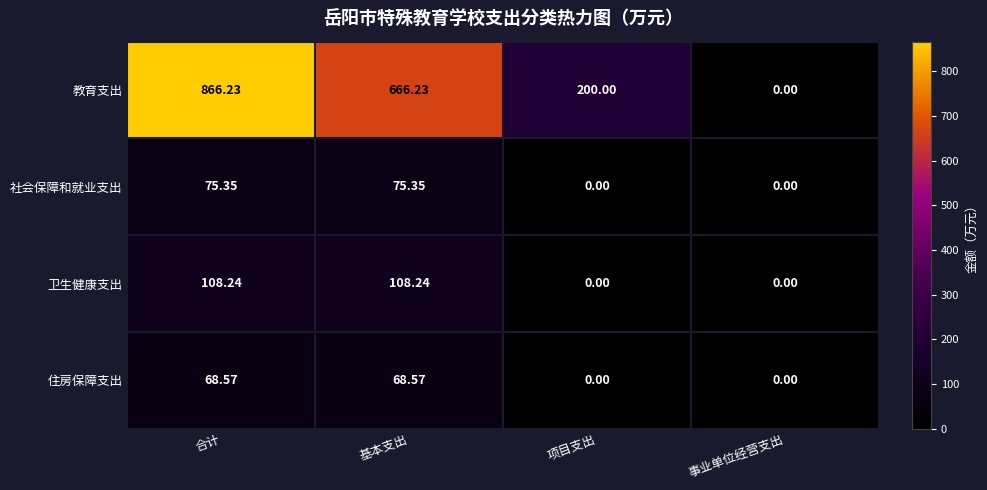

At which category does the chart reach its peak across all series?

合计